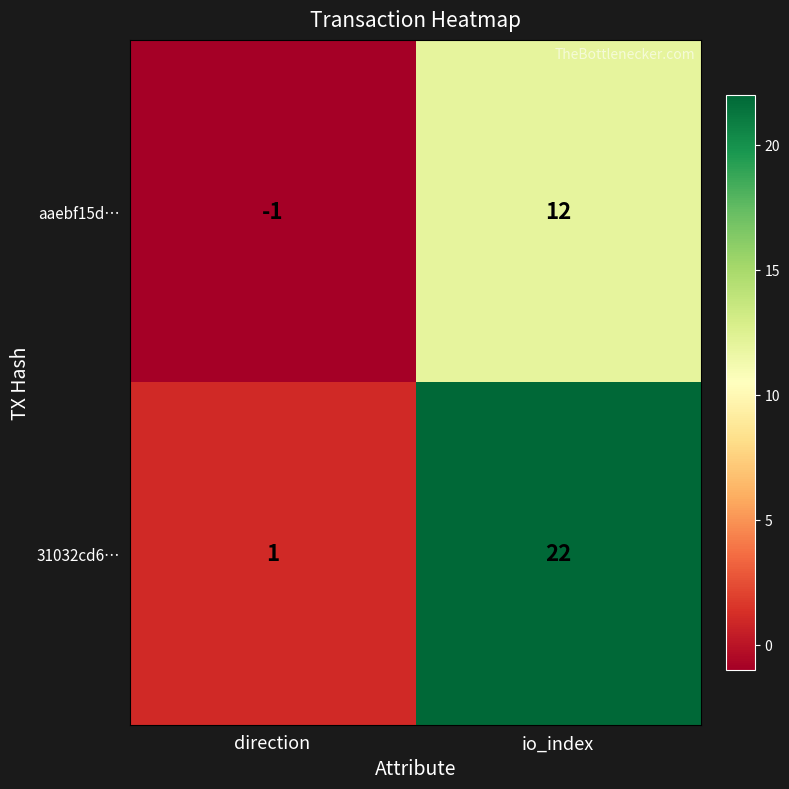

How many distinct data groups are displayed?

2